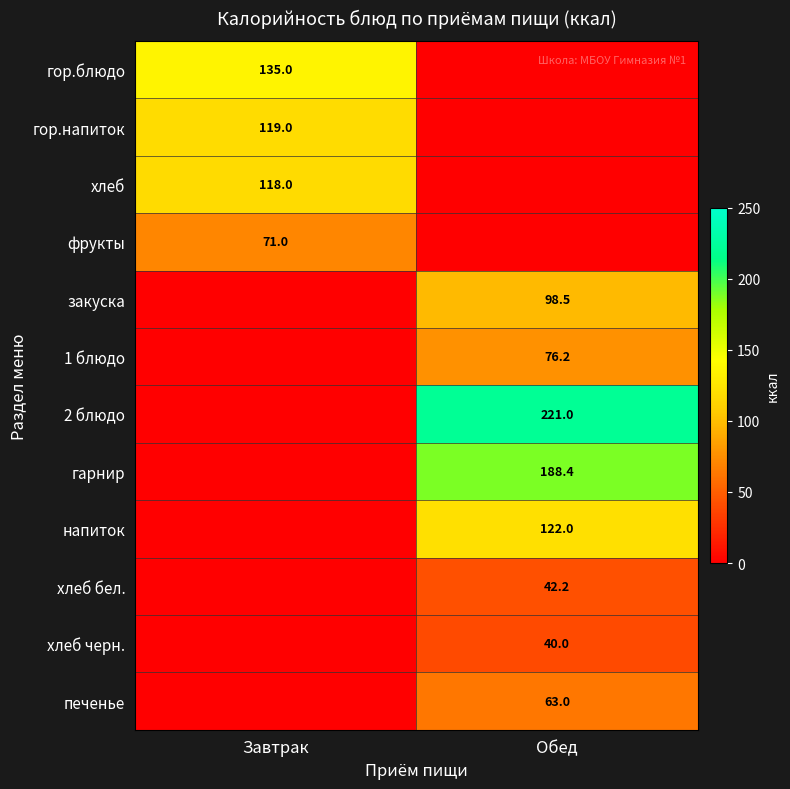

At which category is the sum across all series the highest?

Обед